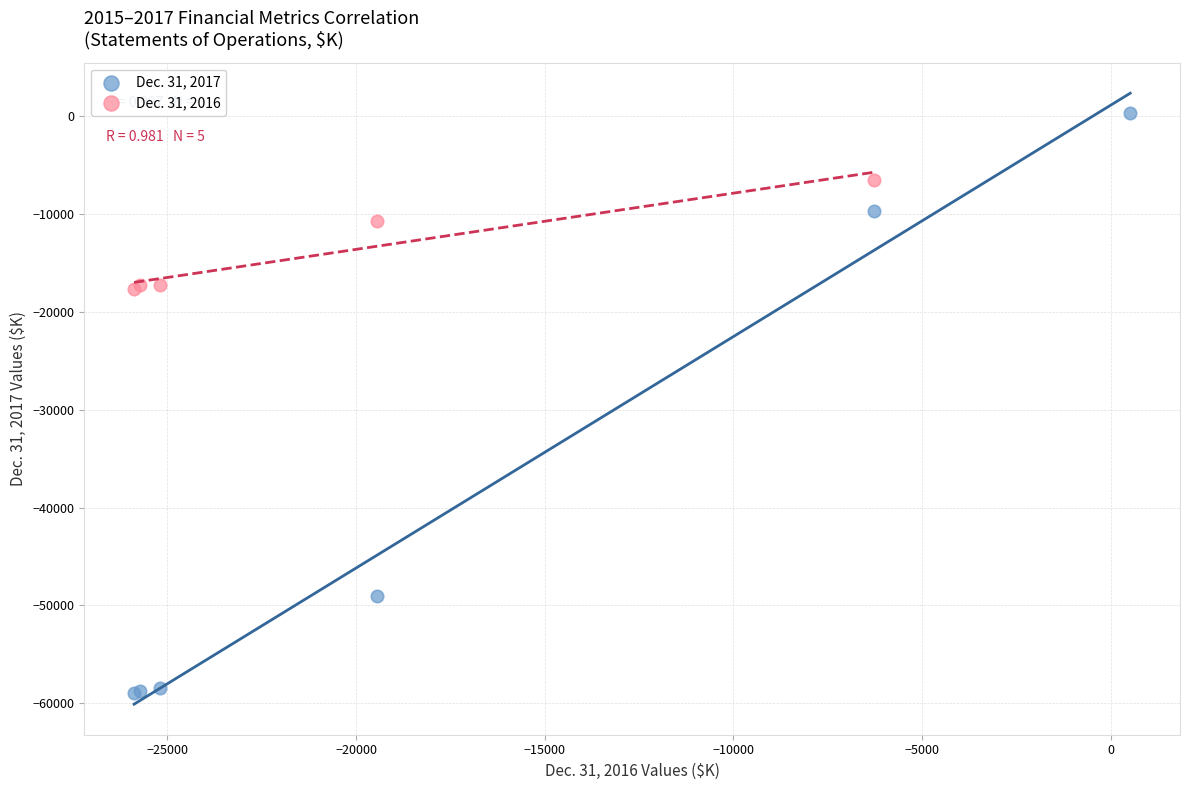

Which series contains the lowest Y value?

Dec. 31, 2017